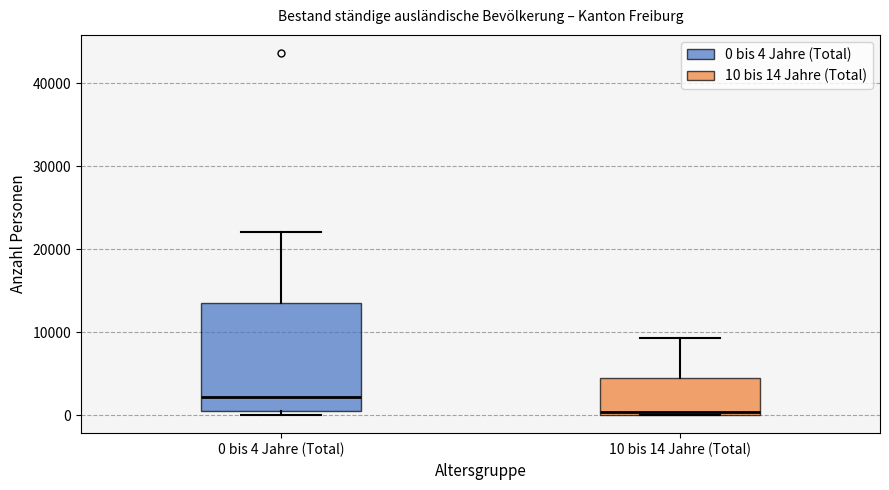

Which box's median line is the lowest?

10 bis 14 Jahre (Total)